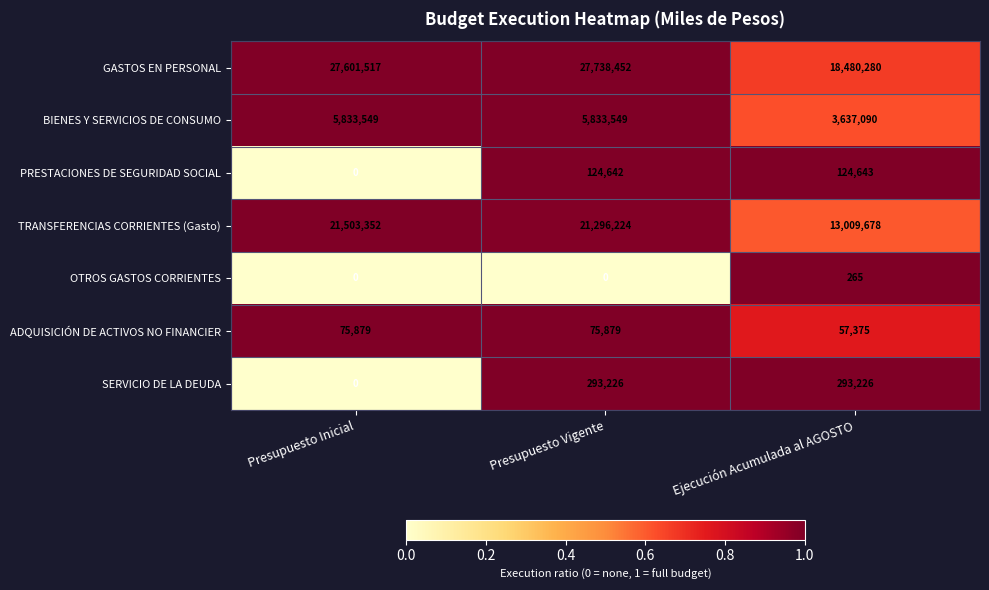

At which category is the sum across all series the highest?

Presupuesto Vigente